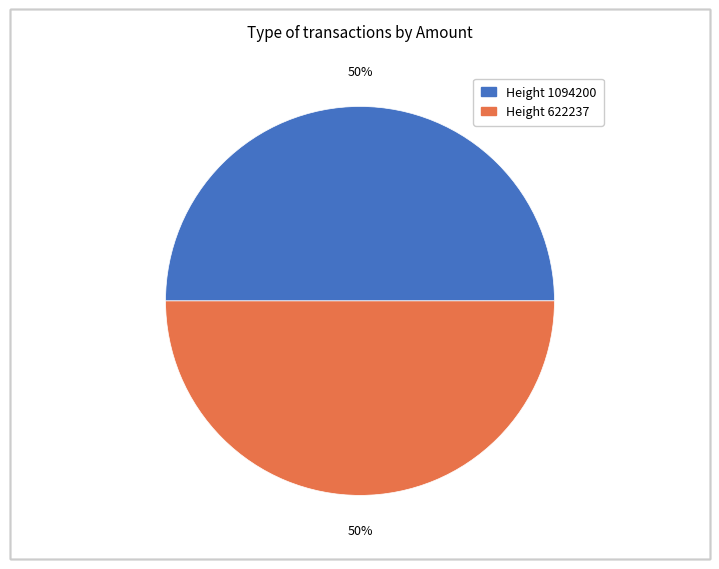

Count the number of slices in the pie.

2